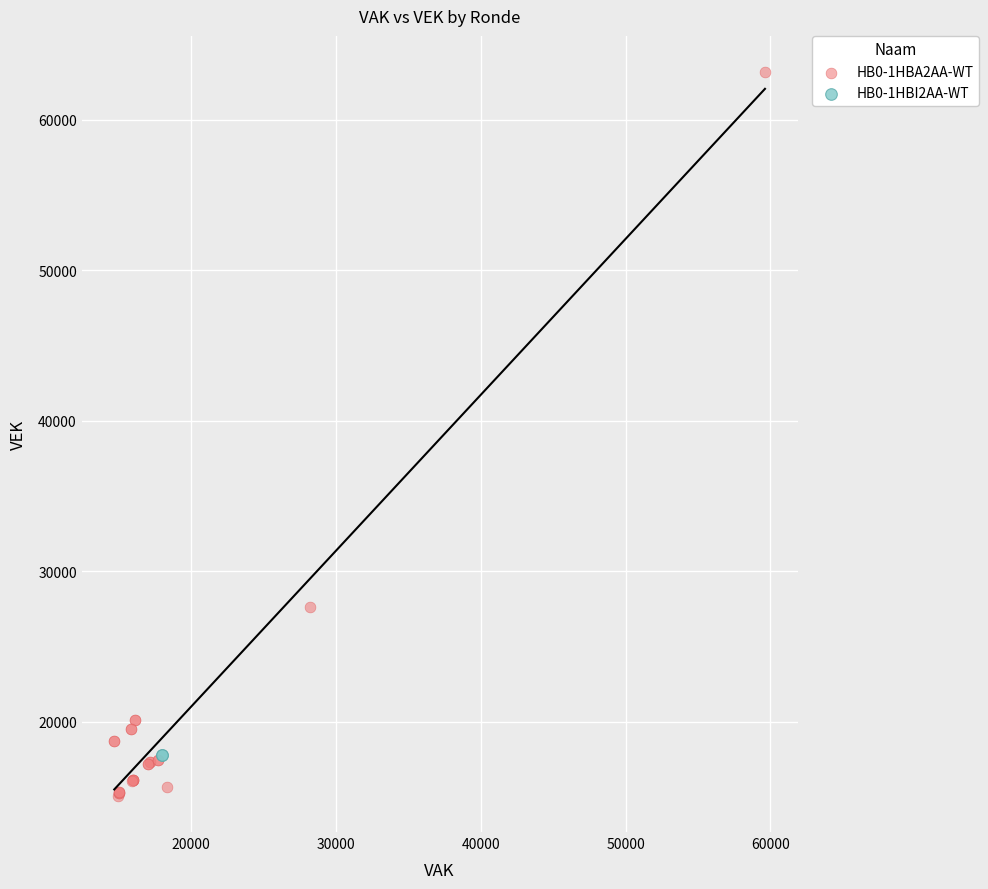

Which series reaches the maximum Y coordinate?

HB0-1HBA2AA-WT